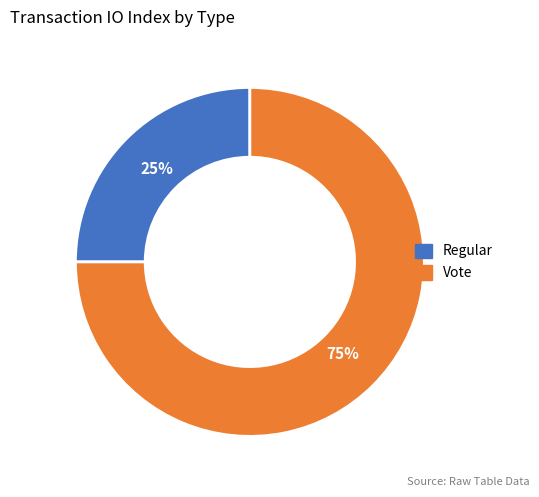

How many slices are in this pie chart?

2